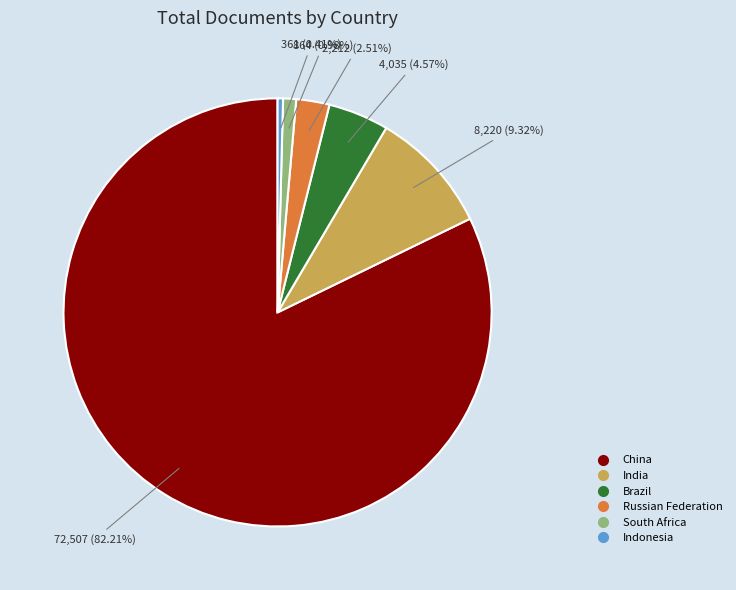

What percentage do South Africa and China together represent?

83.2%